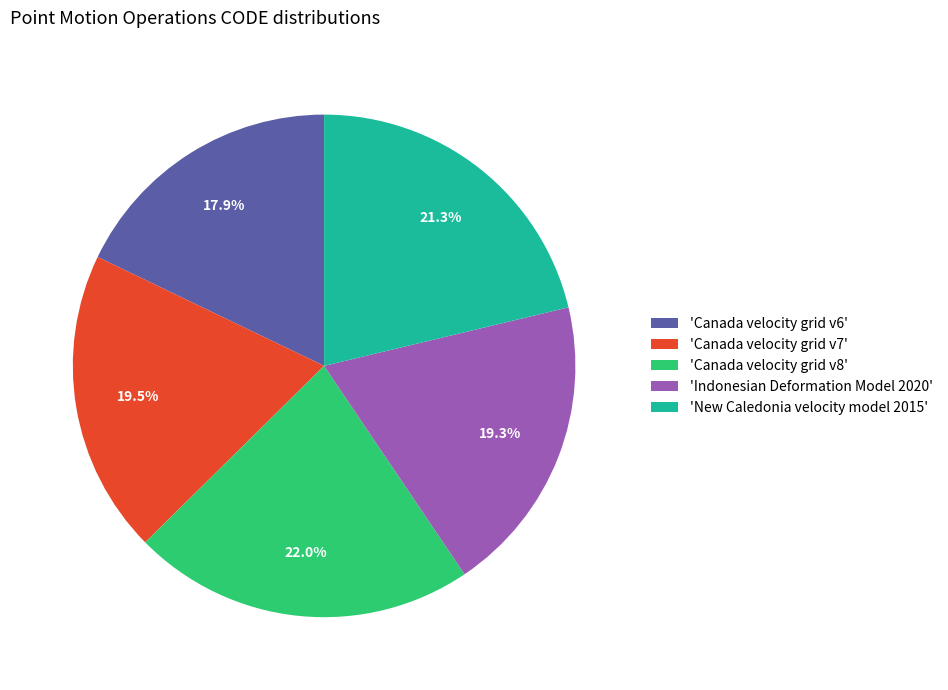

Which category has the biggest portion of the pie?

'Canada velocity grid v8'